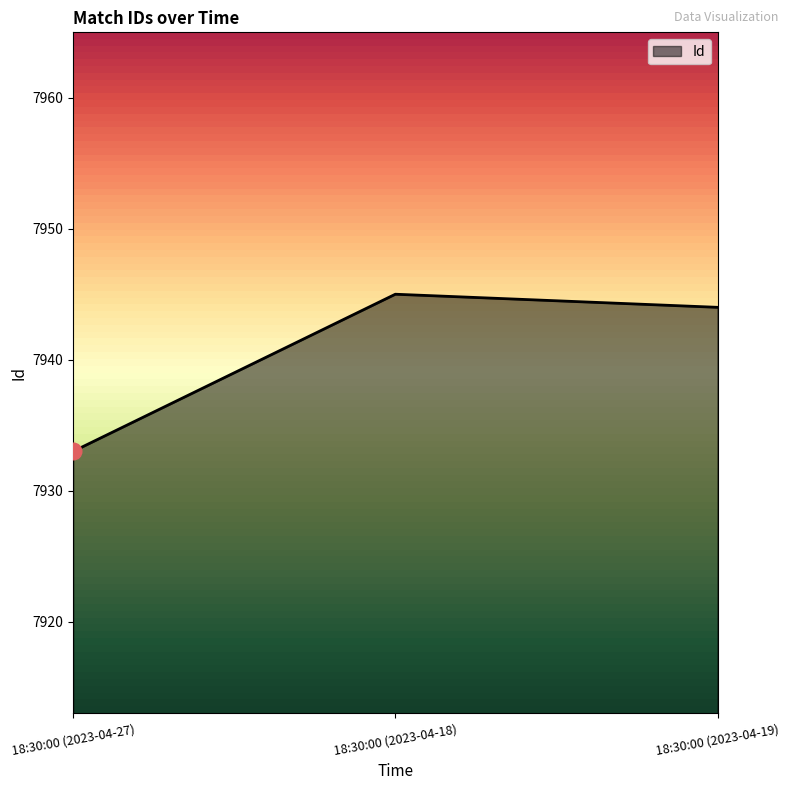

What is the difference between the second highest and minimum values?

11